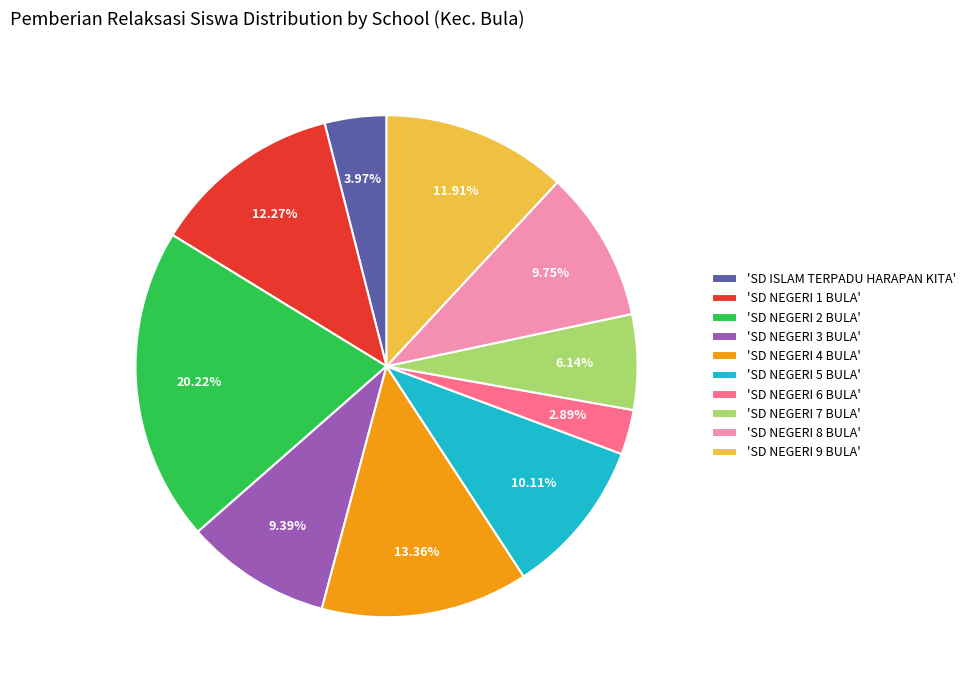

Combined, do 'SD NEGERI 7 BULA' and 'SD NEGERI 3 BULA' account for over 50%?

No